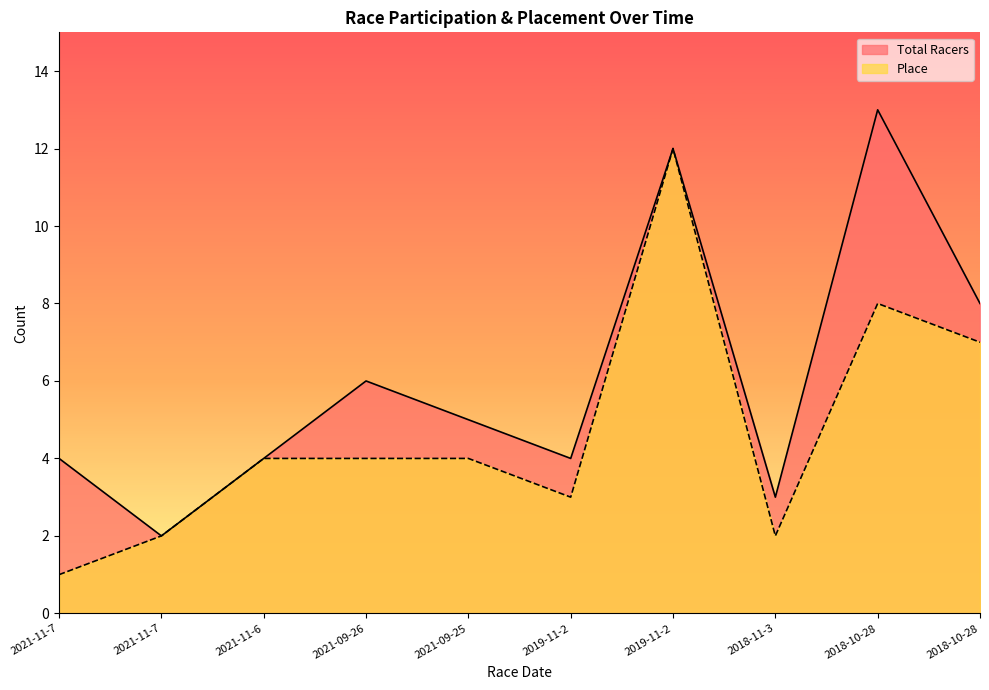

What is the sum of all Total Racers values?

61